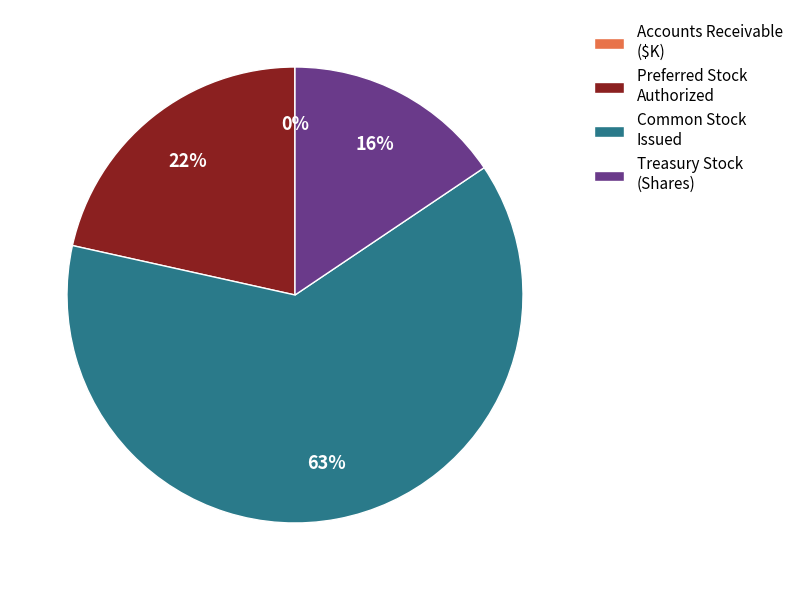

What percentage is the Treasury Stock (Shares) slice, to the nearest percent?

16%